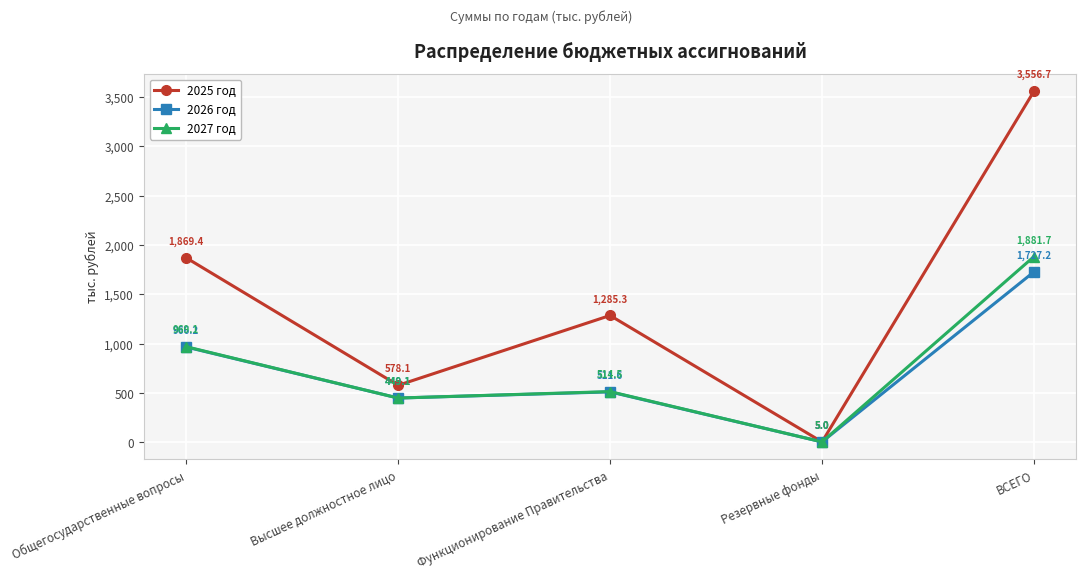

How many series are shown in this chart?

3